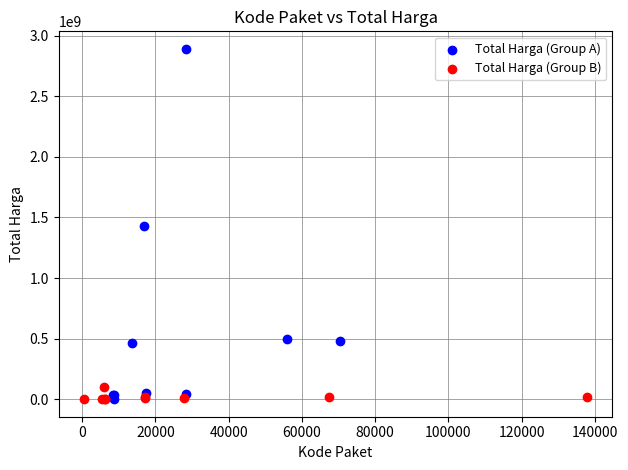

Which series has the largest Y range (max minus min)?

Total Harga (Group A)